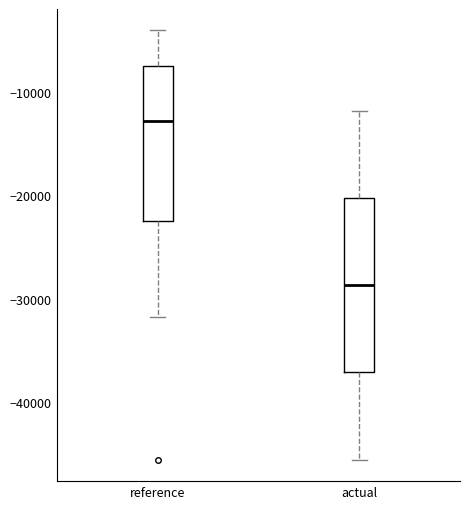

Reading left to right, read every box against the y-axis: the position of its median line, the range the box covers, and the ends of its whiskers. The values are not printed on the chart, so give them approximately, as read against the axis.

reference: median -13000, box -22000 to -7000, whiskers -32000 to -4000
actual: median -29000, box -37000 to -20000, whiskers -46000 to -12000